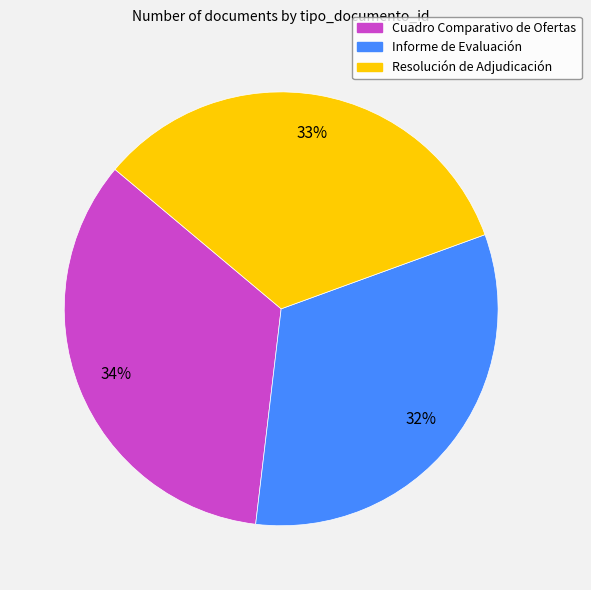

Between Cuadro Comparativo de Ofertas and Resolución de Adjudicación, which is larger?

Cuadro Comparativo de Ofertas